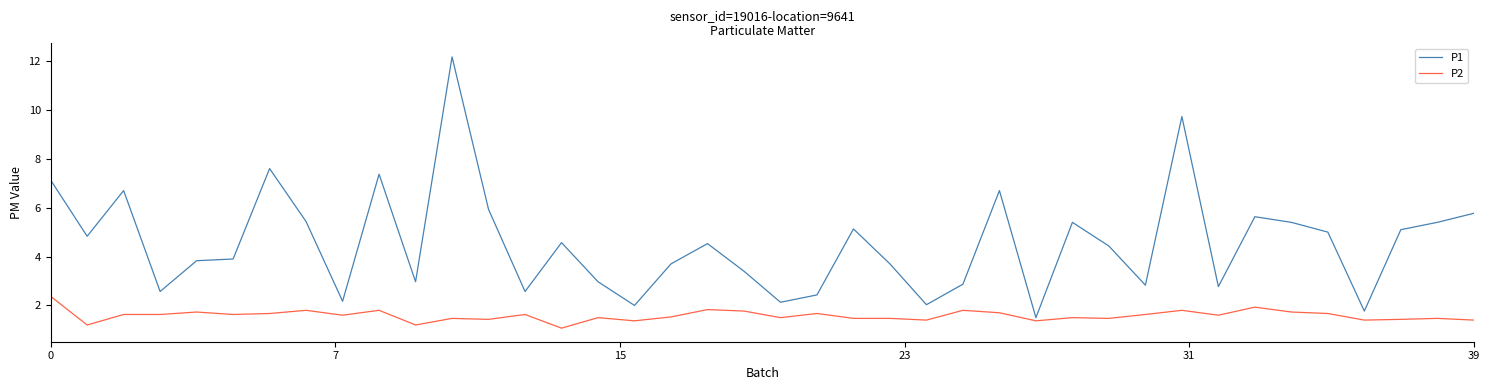

Which series has the largest total across all categories?

P1